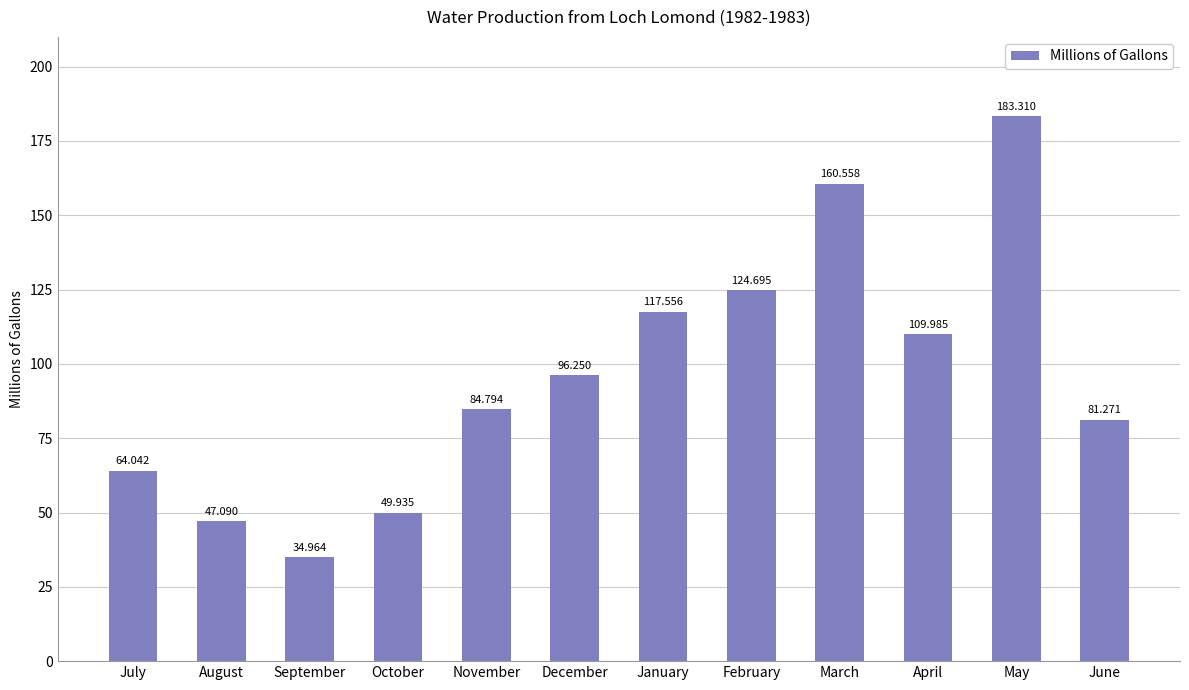

The value at April is 75.2. True or false?

False